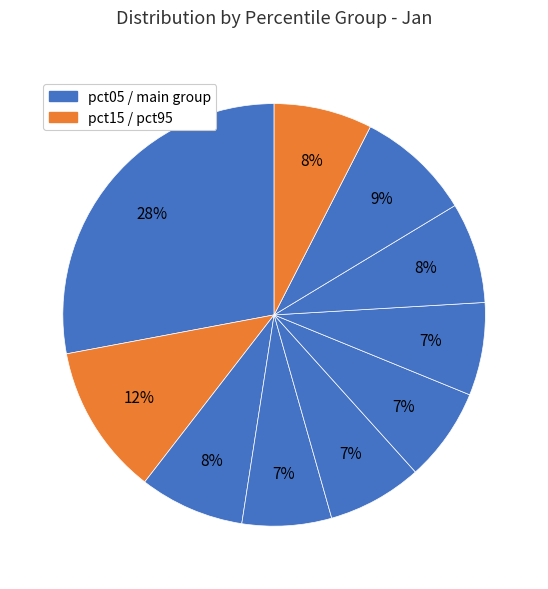

Which category has the biggest portion of the pie?

pct05